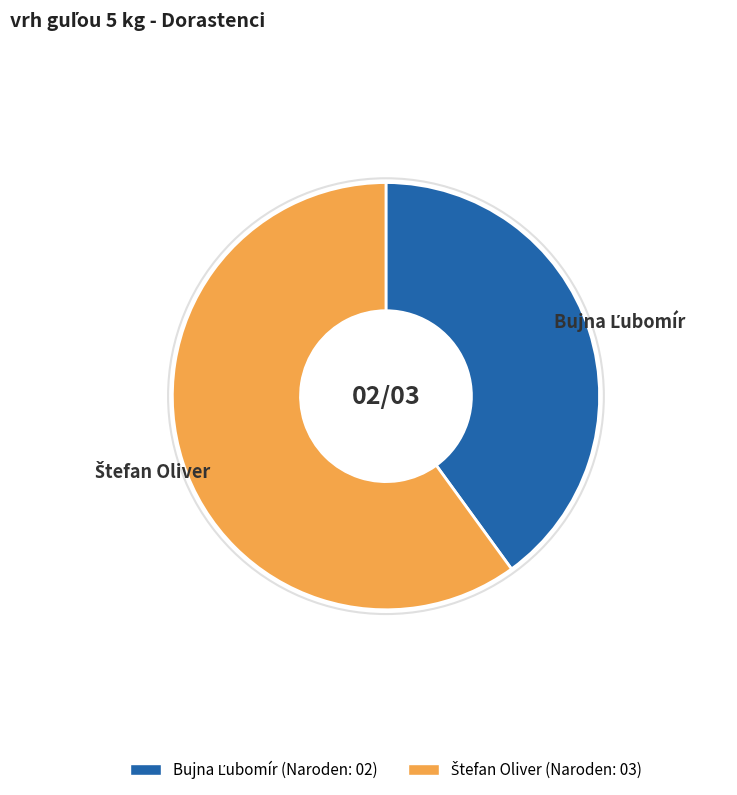

Is there any slice that represents more than half of the pie?

Yes